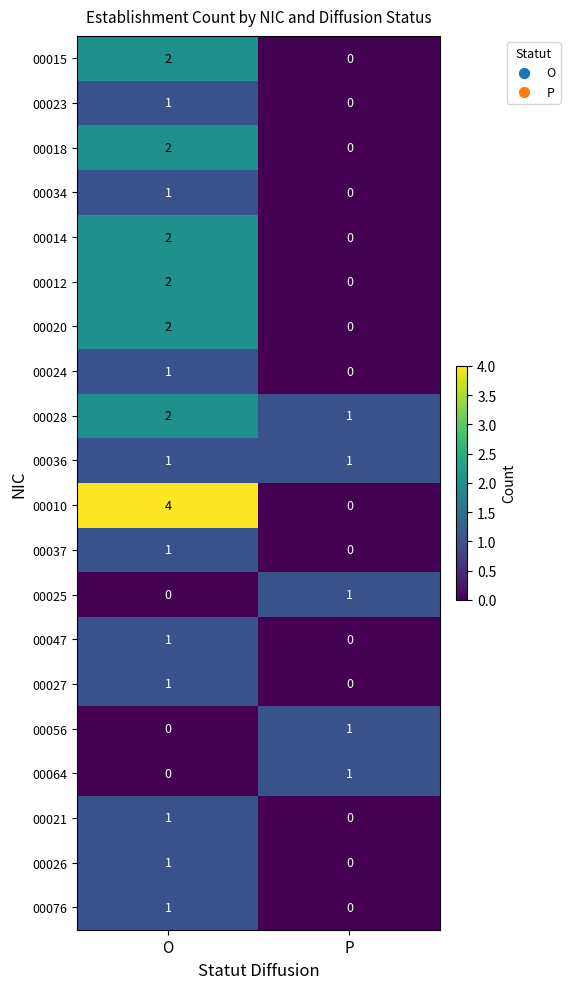

The 00025 series shows 0 at O. True or false?

True